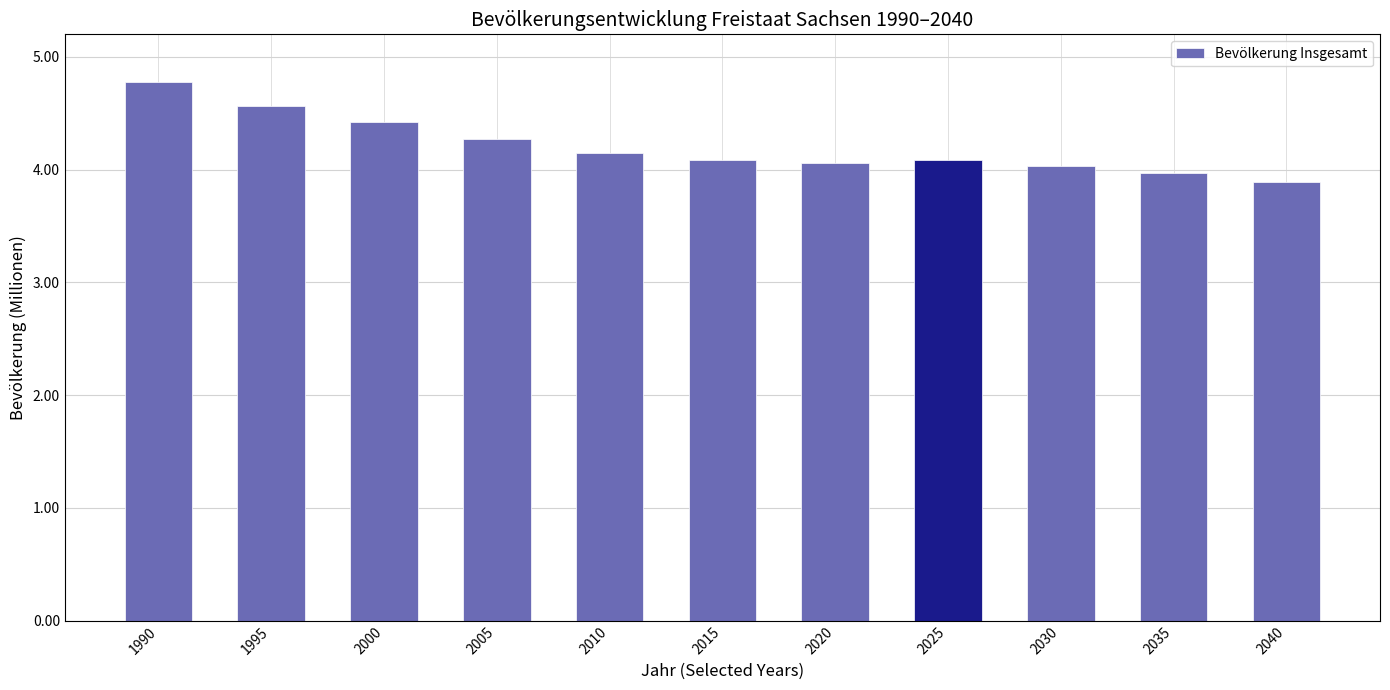

Which has a higher value, 2005 or 2015?

2005